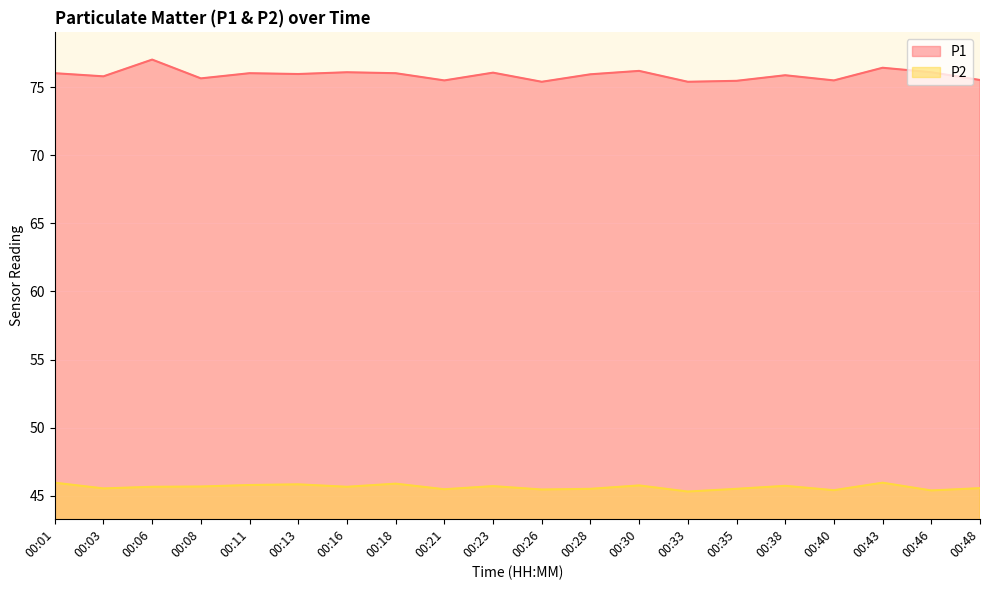

How many lines are shown in the chart?

2